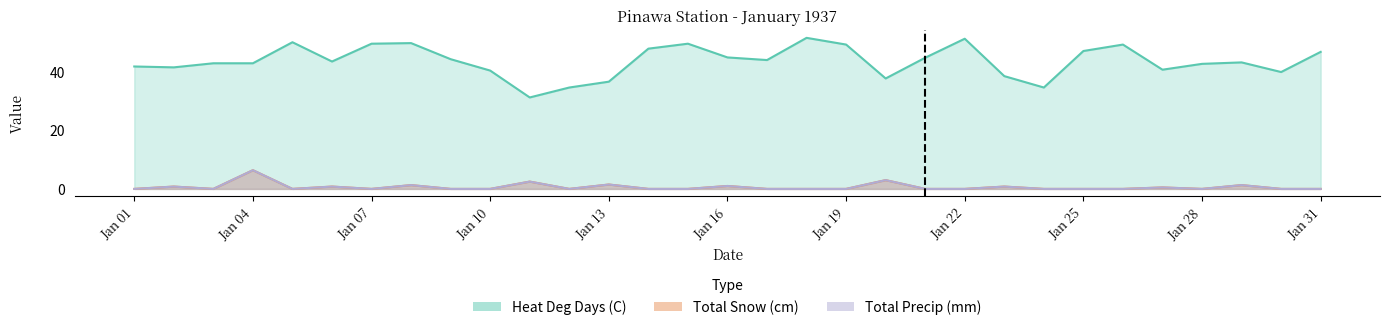

What is the total value across all series at 21?

44.9